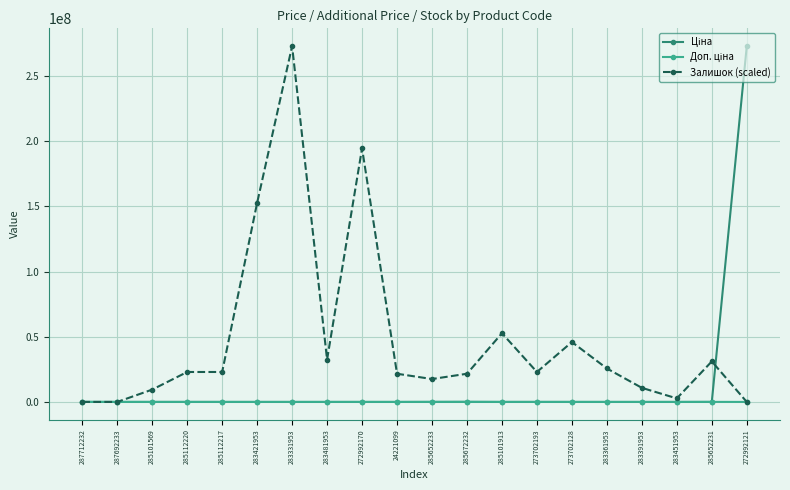

Count the number of categories in the chart.

20